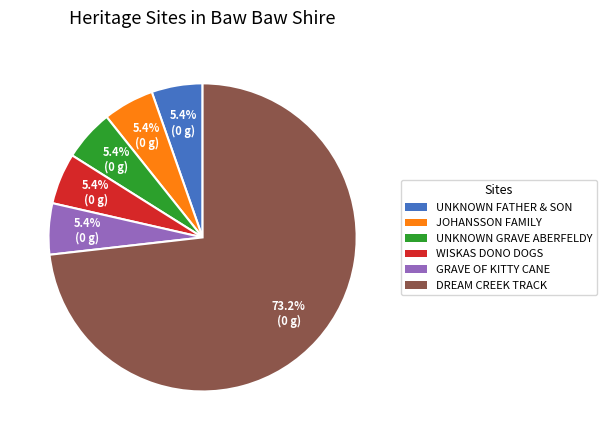

Does any single category account for the majority?

Yes